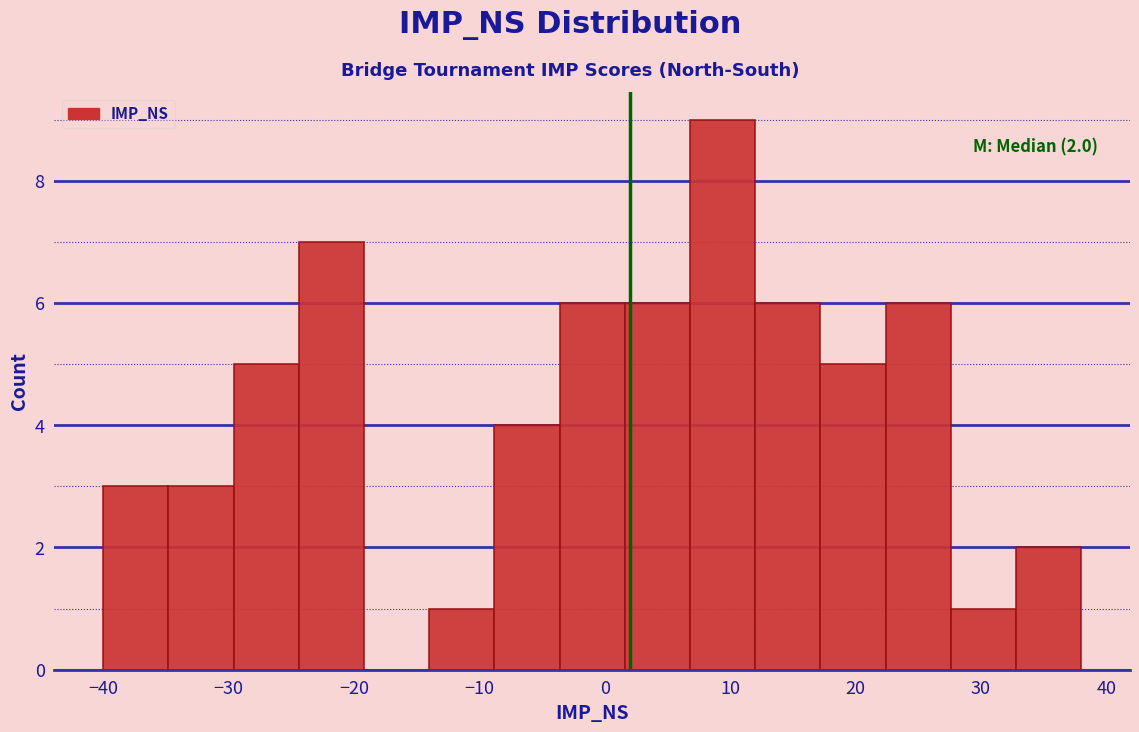

Which range on the x-axis has the tallest bar?

6.8 to 12.0